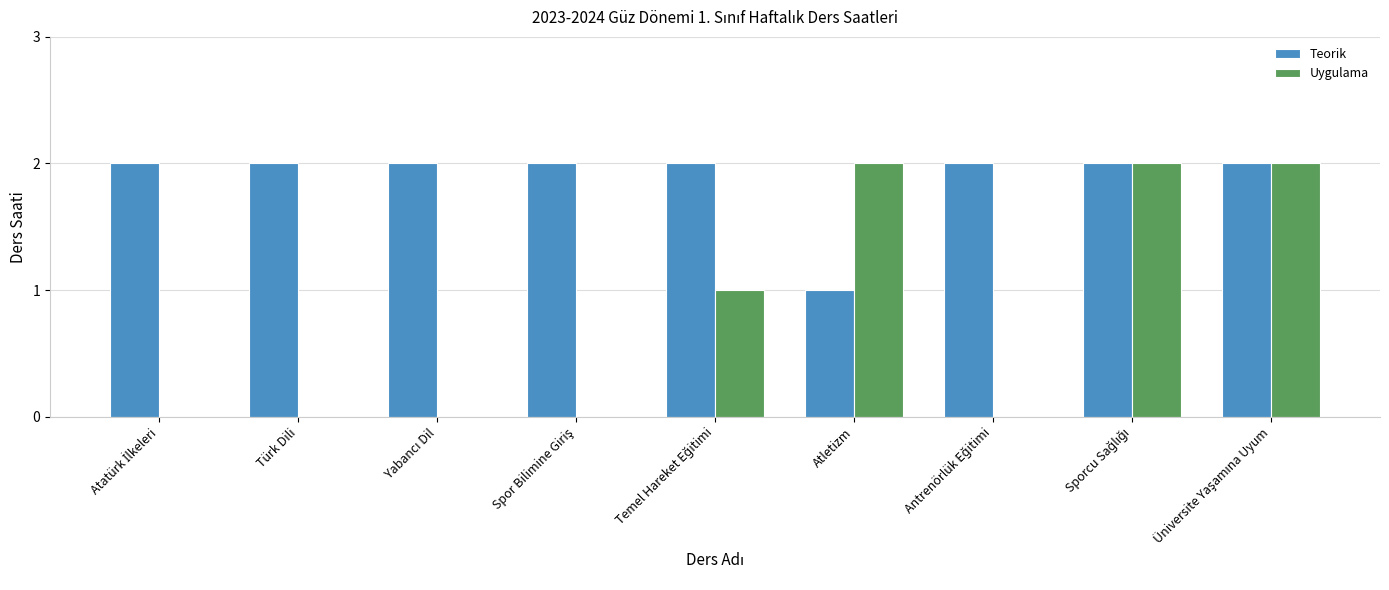

What is the sum of all Teorik values?

17